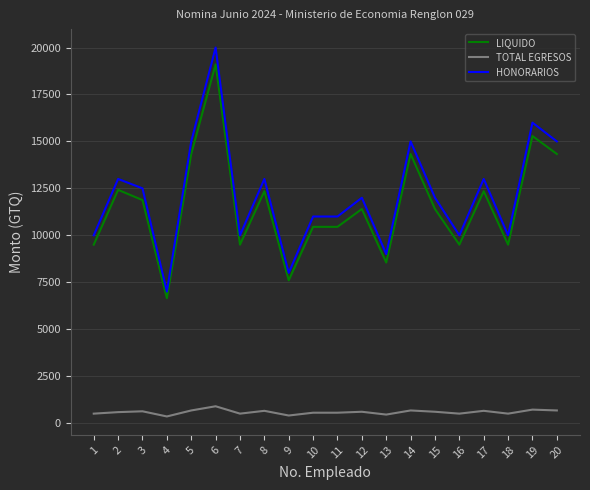

How many values in the TOTAL EGRESOS series are below 600?

10